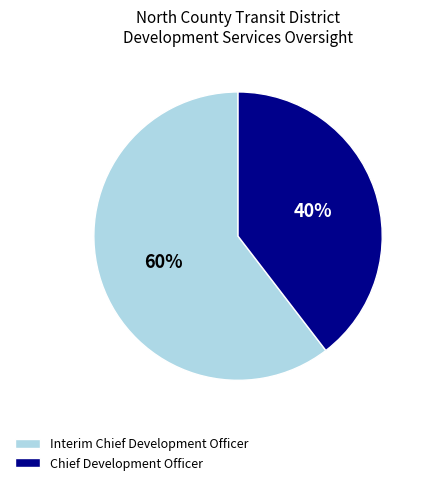

To the nearest percent, what is the average slice percentage?

50%